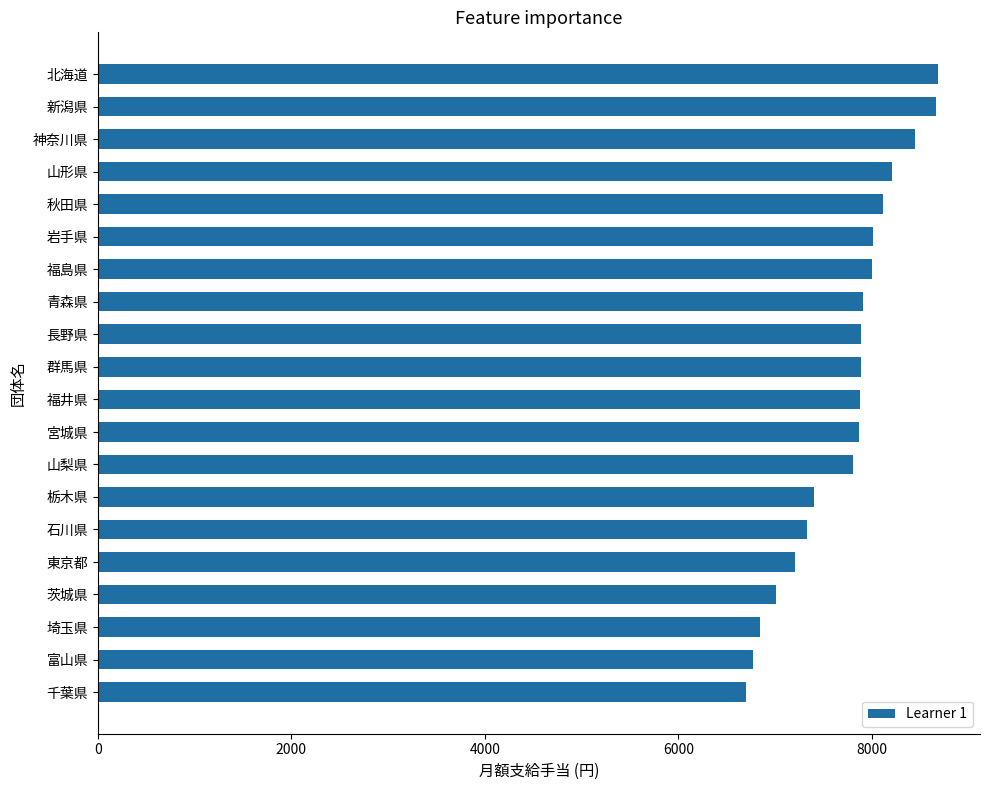

The chart shows a value of 7331 at 石川県. True or false?

True